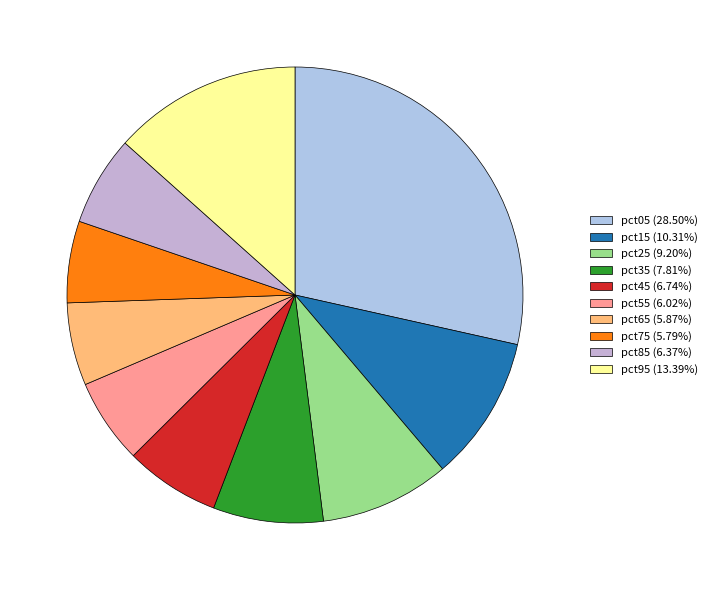

To the nearest percent, what is the difference between the pct65 and pct35 slice percentages?

2%